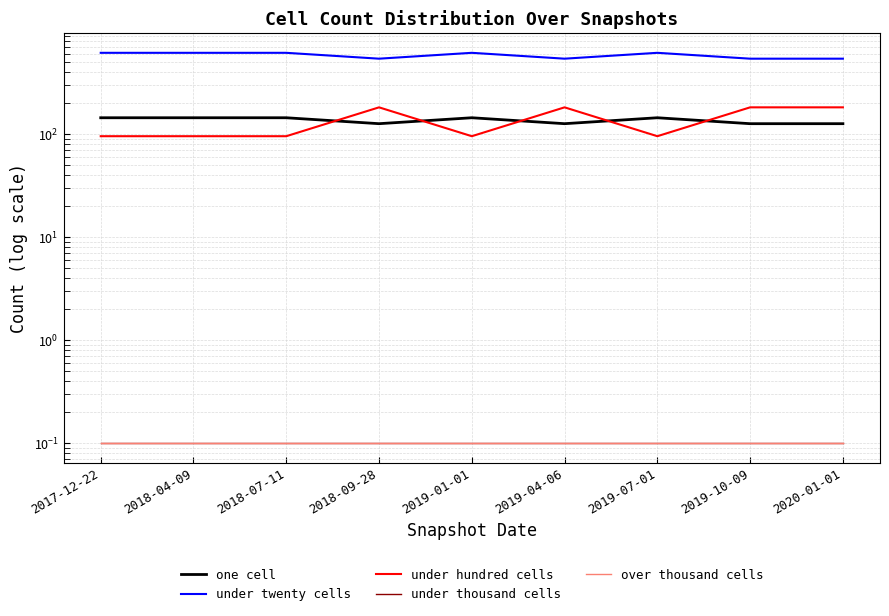

The under hundred cells series shows 183.0 at 2019-10-09. True or false?

True